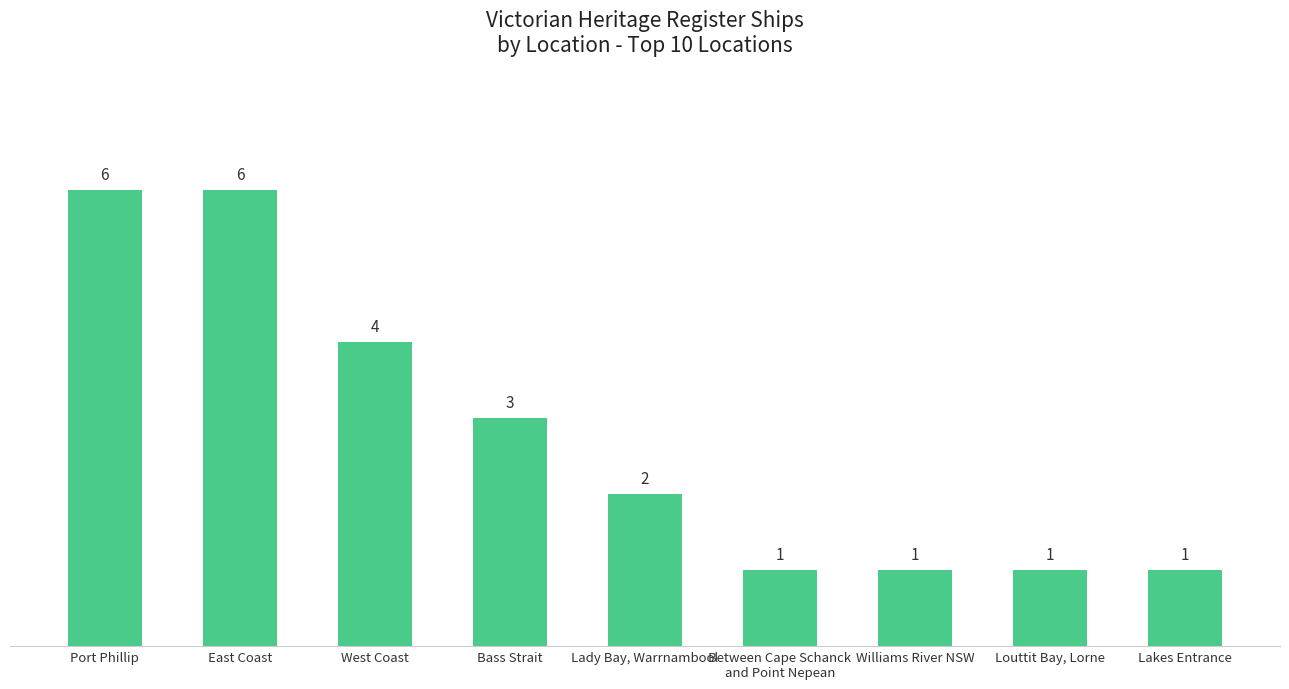

What is the minimum value shown in the chart?

1